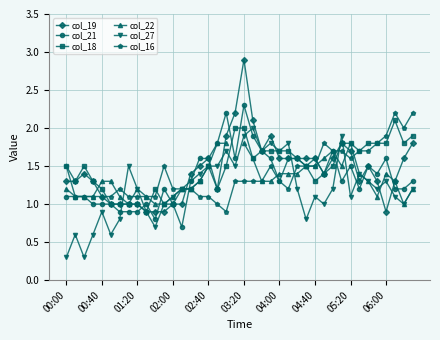

True or false: col_19 has a value of 1.0 at 02:00.

True